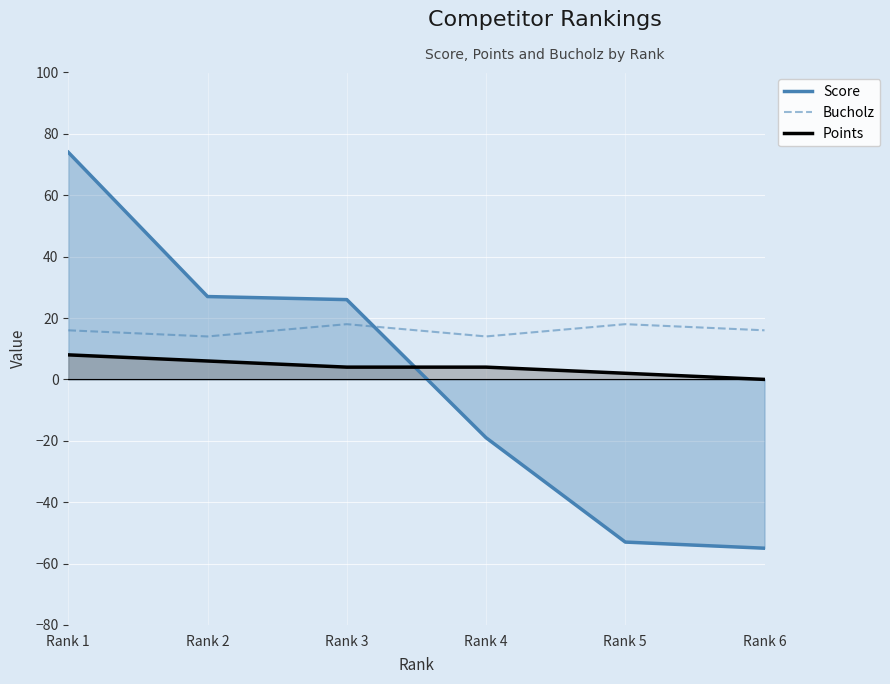

What are all the series names shown in the legend?

Score, Bucholz, Points